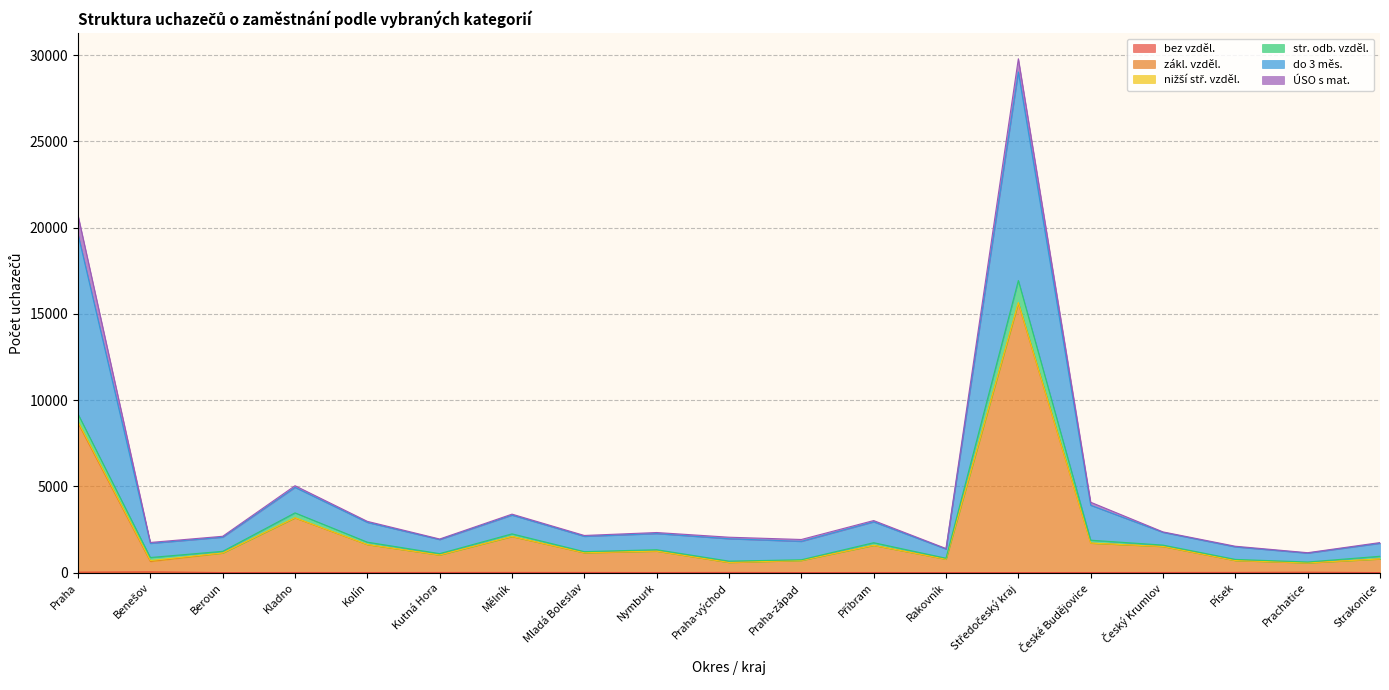

Where is the first local maximum for zákl. vzděl.?

Kladno